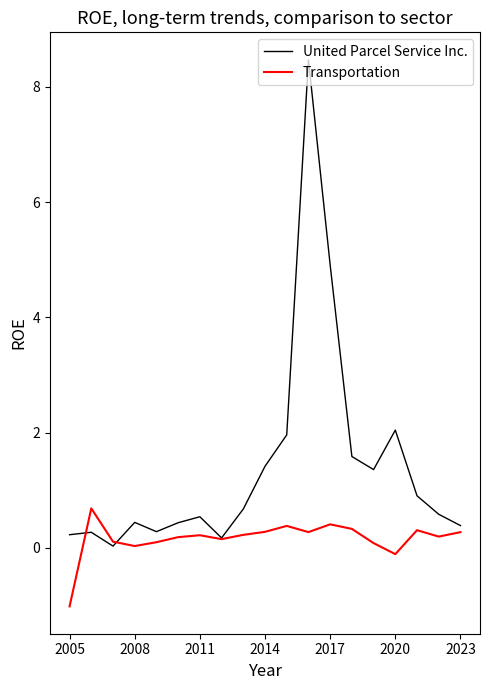

Which series has the largest range (max minus min)?

United Parcel Service Inc.